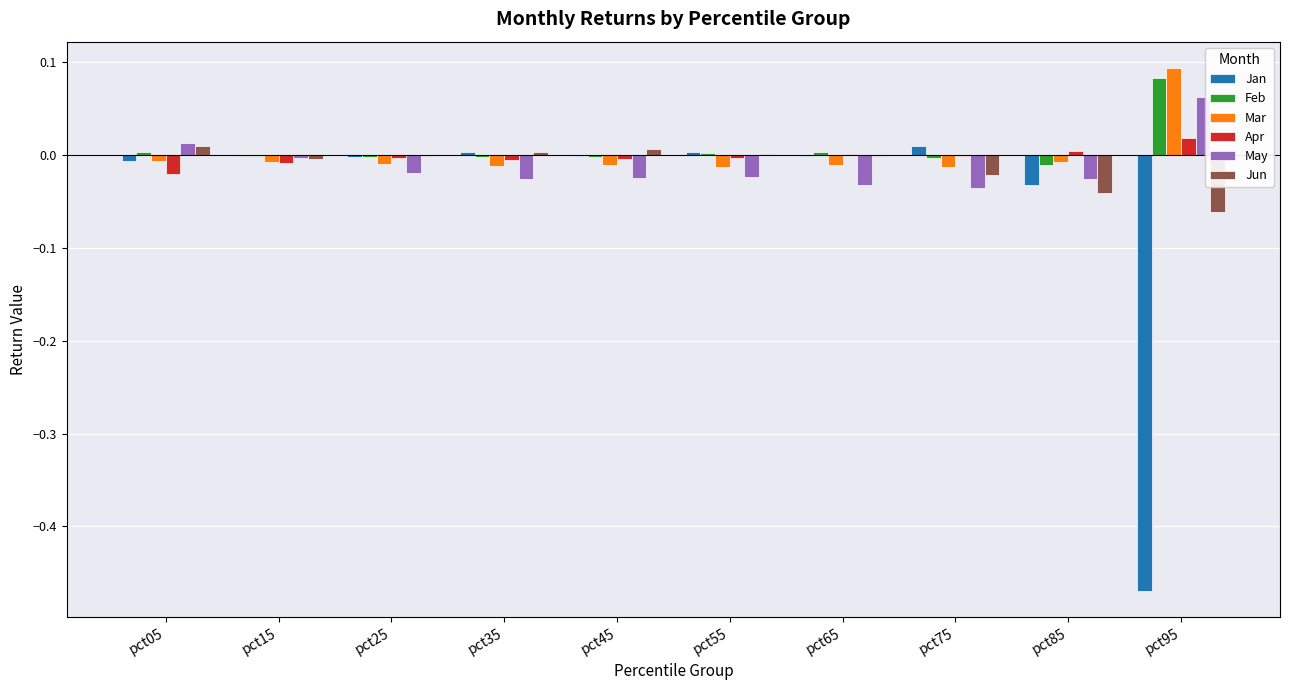

Is it true that Jan equals 0.0 at pct55?

True